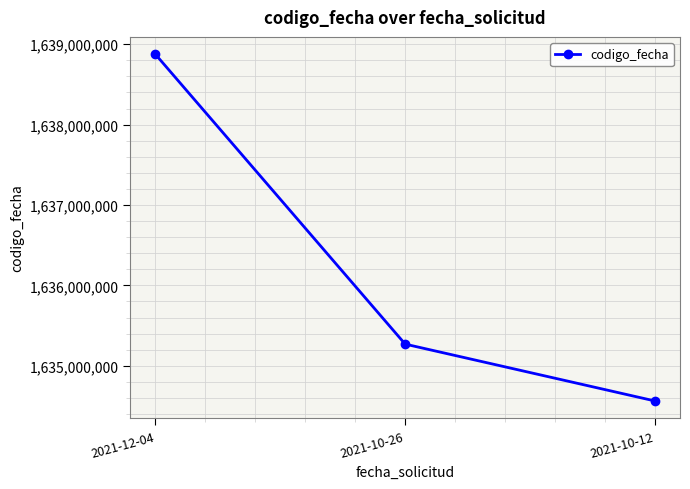

What is the difference between the values at 2021-10-26 and 2021-10-12?

707437